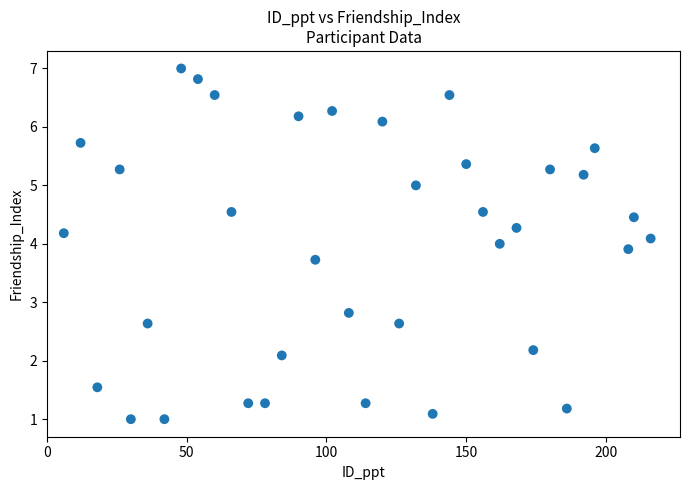

What is the range of Y values (max minus min)?

6.0